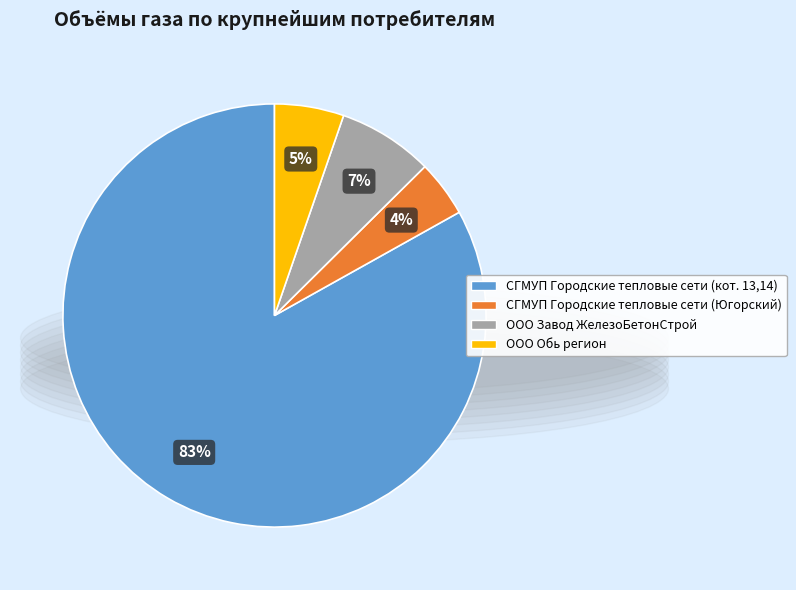

The ООО Завод ЖелезоБетонСтрой slice represents 7% of the pie. True or false?

True